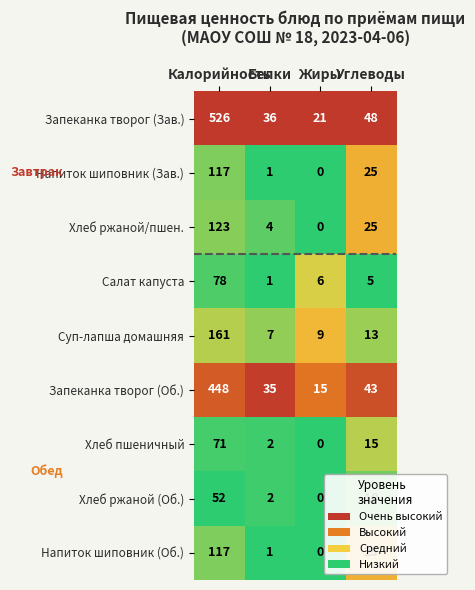

What is the highest value of the Хлеб ржаной (Об.) series?

52